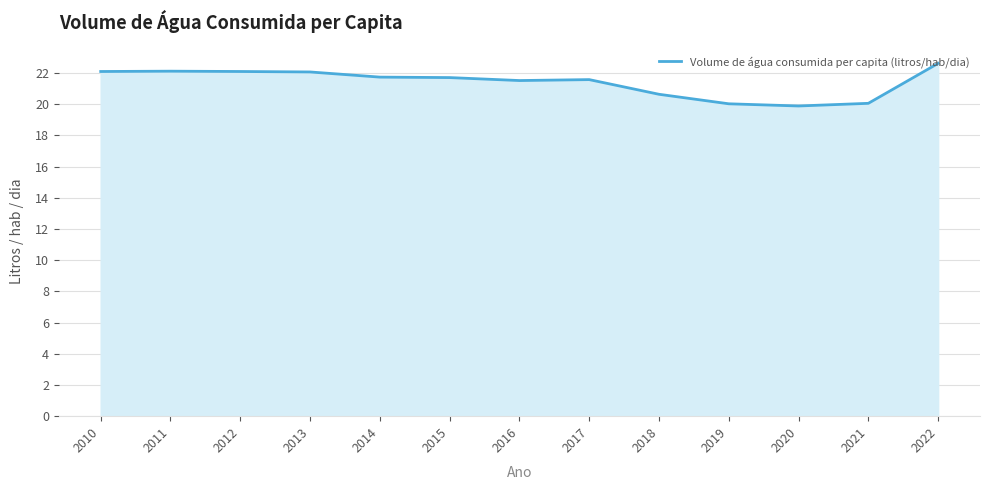

At which label does the data first exceed 21?

2010